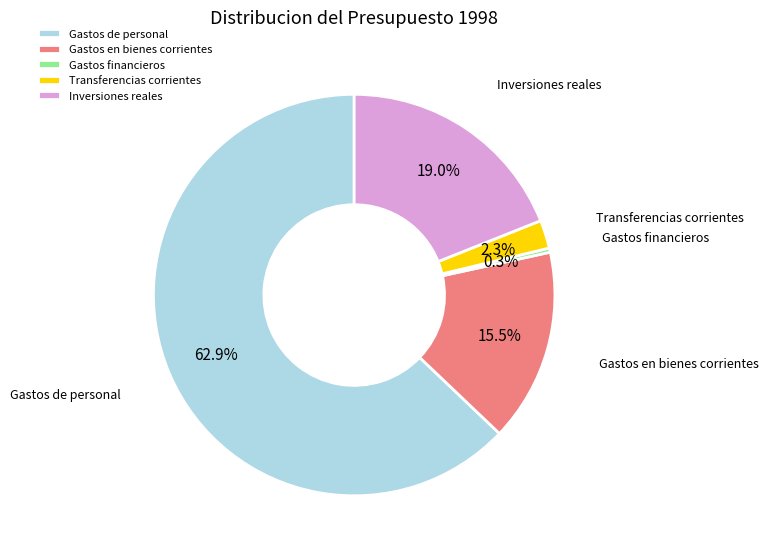

Is the sum of Gastos de personal and Inversiones reales greater than half?

Yes